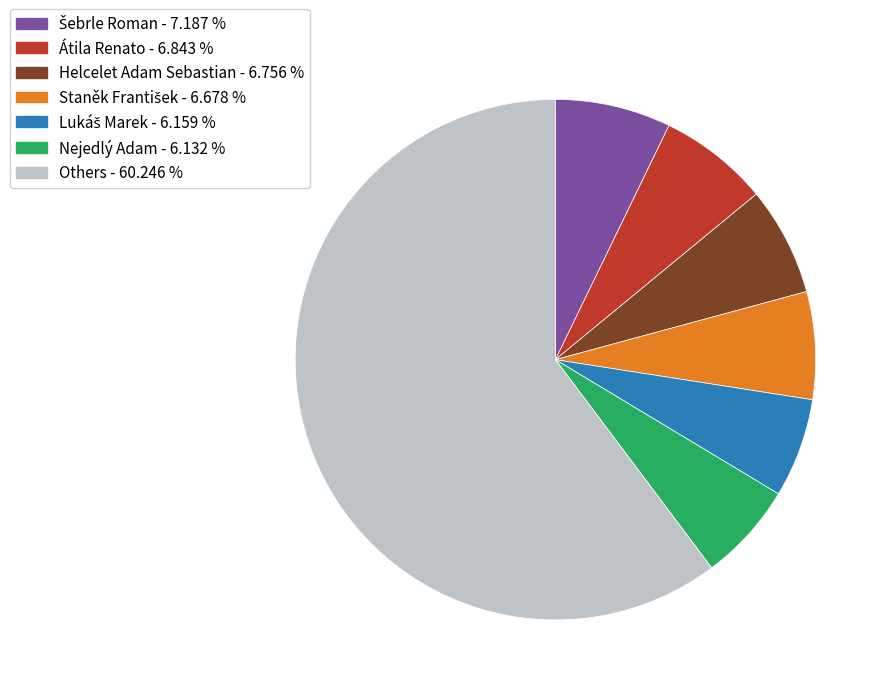

Is there any slice that represents more than half of the pie?

Yes